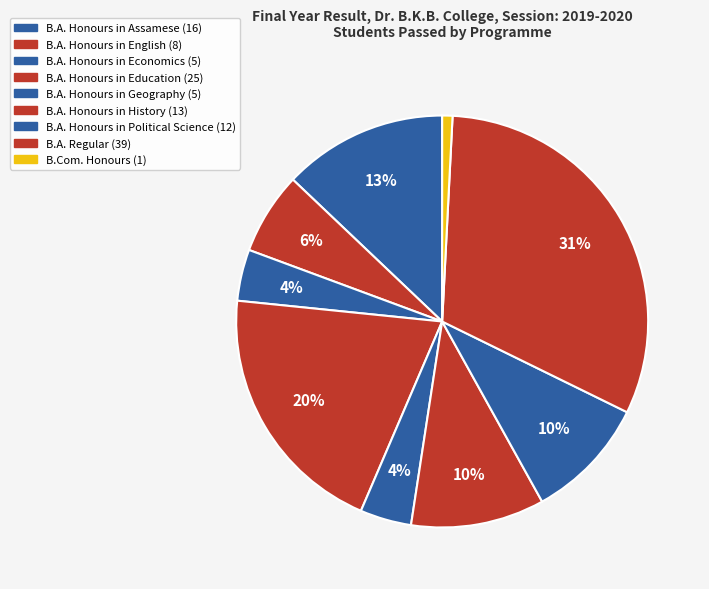

How many segments does this pie chart have?

9